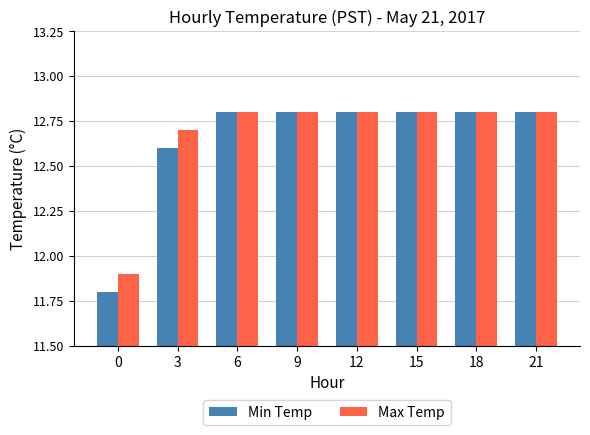

What value does the Max Temp series have at 18?

12.8